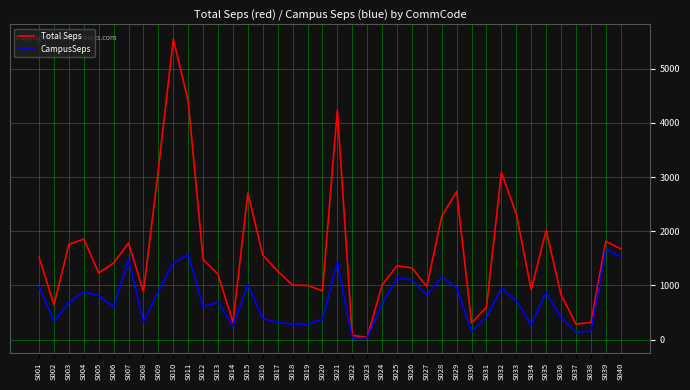

How many values in the CampusSeps series are below 681?

20